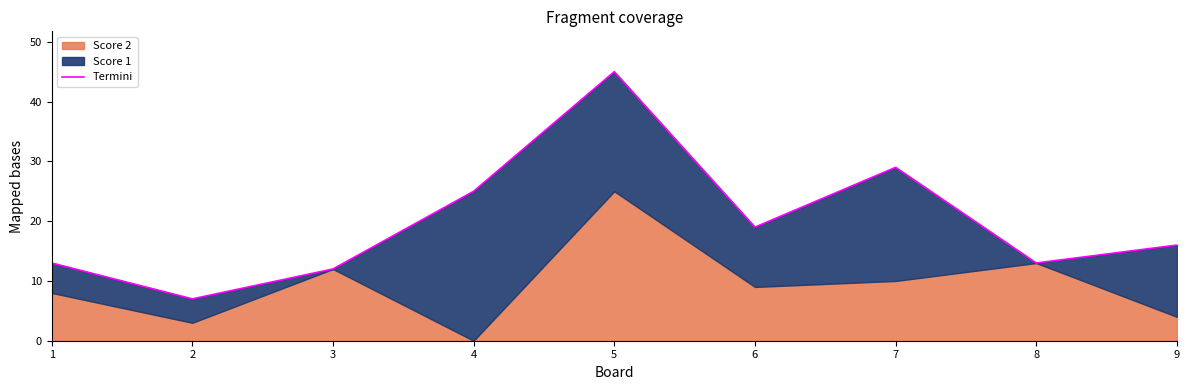

How many lines are shown in the chart?

1